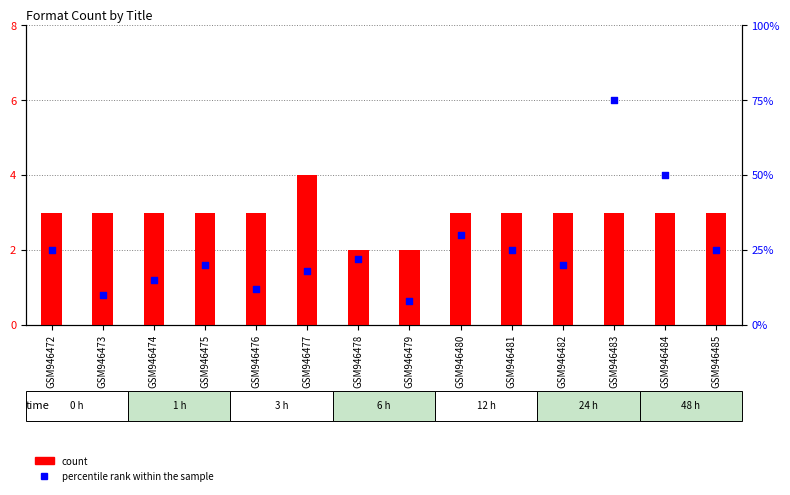

Which series reaches the maximum Y coordinate?

percentile rank within the sample